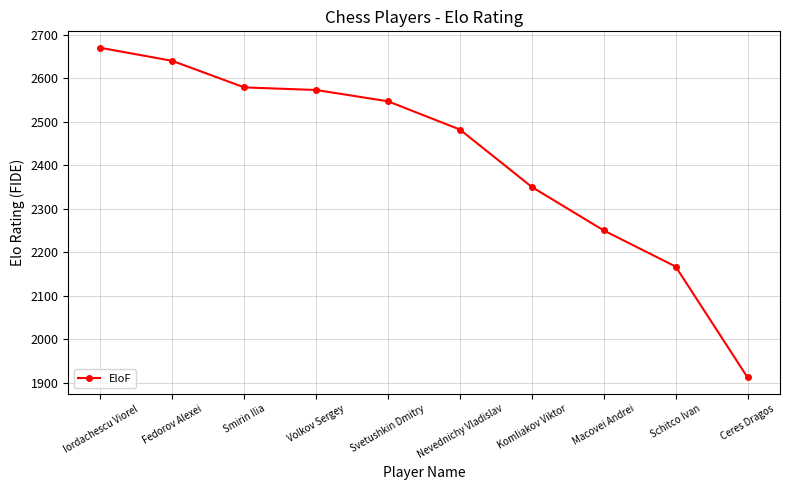

Reading left to right, list all the values displayed in this chart.

2670	2640	2579	2573	2547	2482	2350	2250	2167	1912